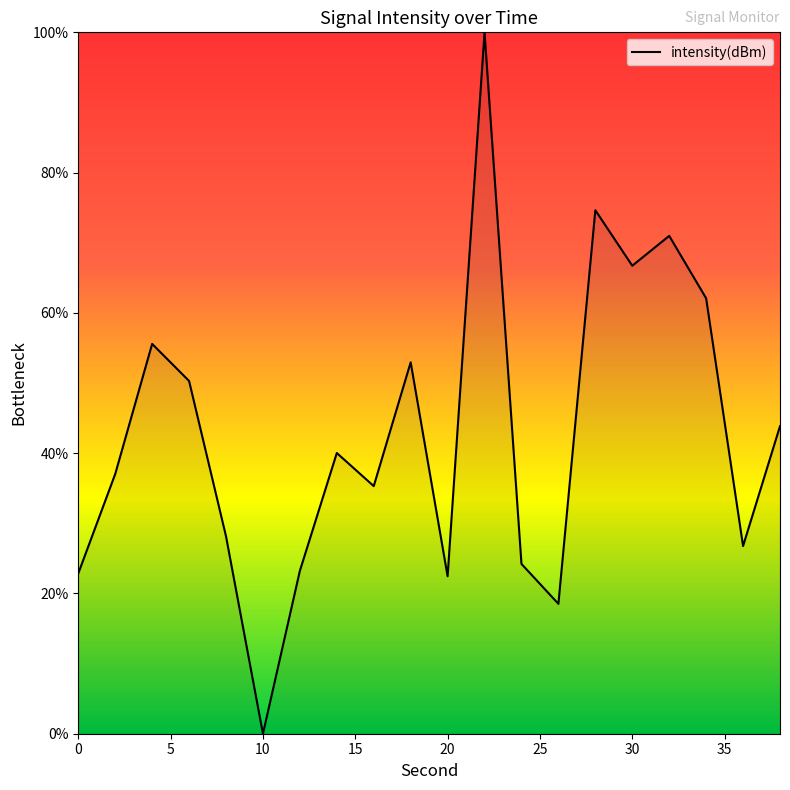

How many positive values are there?

19